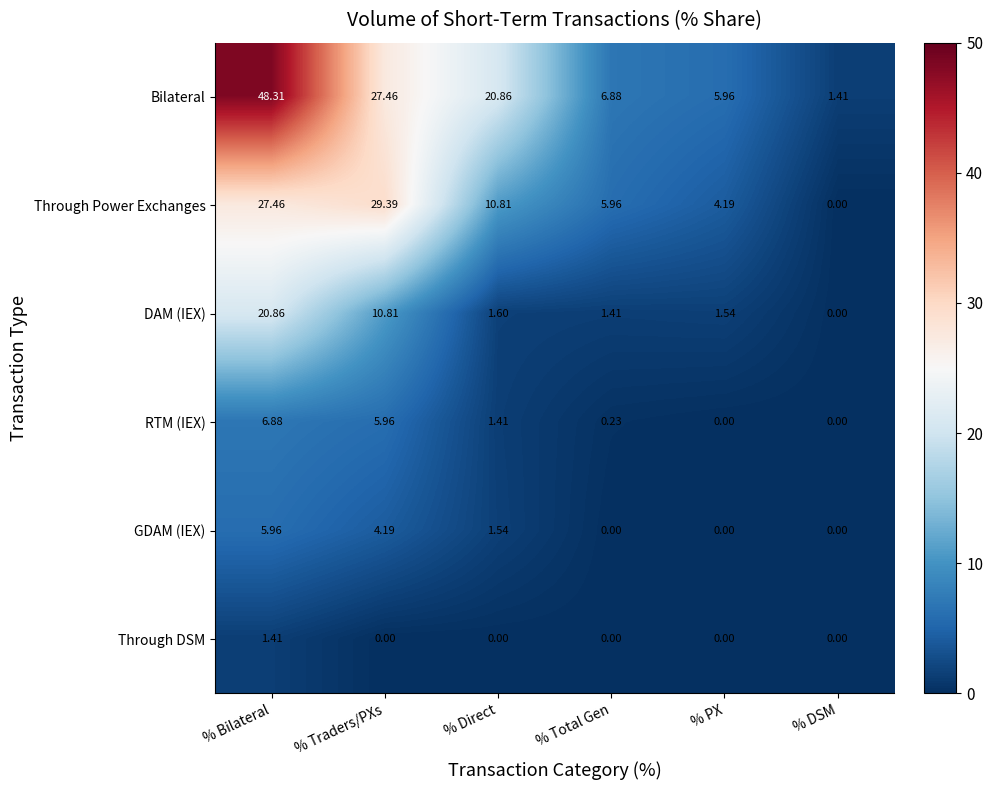

Rank the categories by Bilateral value from highest to lowest.

% Bilateral, % Traders/PXs, % Direct, % Total Gen, % PX, % DSM